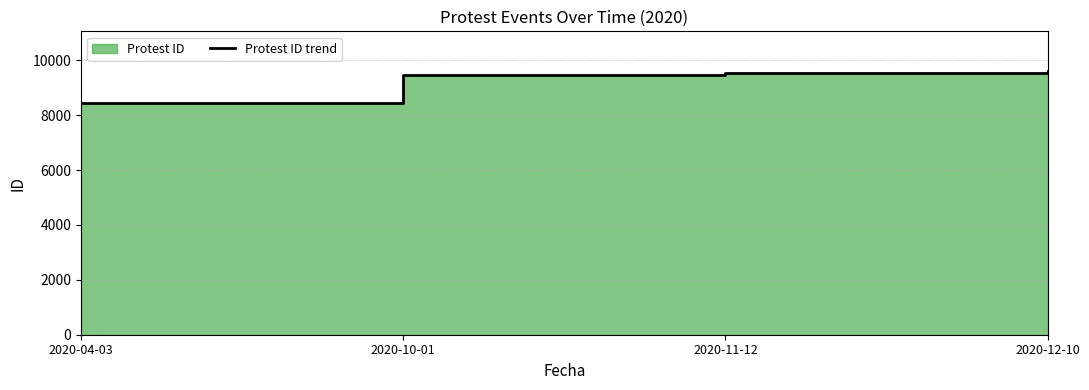

Rank the categories by value from lowest to highest.

2020-04-03, 2020-10-01, 2020-11-12, 2020-12-10